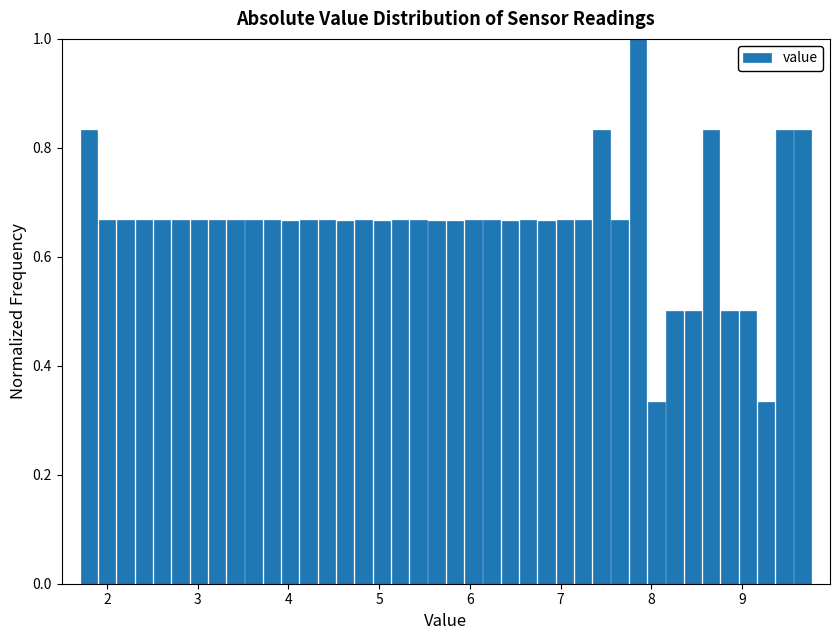

Read against the x-axis, roughly where is the centre of the tallest bar?

7.9